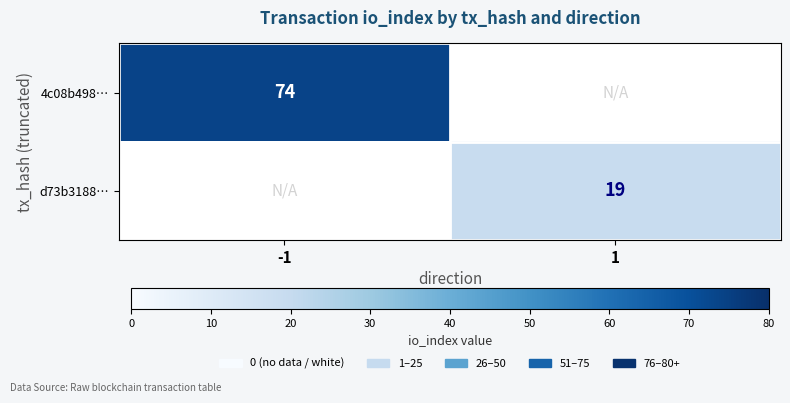

Is the value of d73b3188… at 1 greater than the value of 4c08b498… at -1?

No